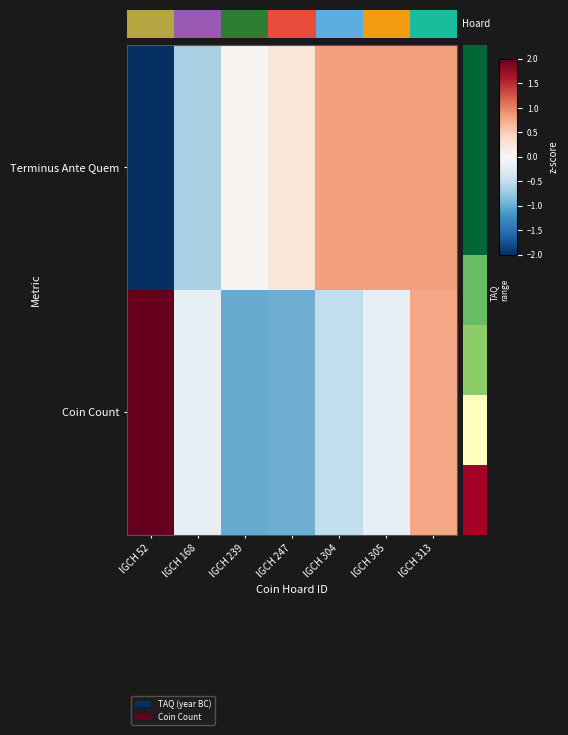

What is the minimum value shown in the chart?

-2.1